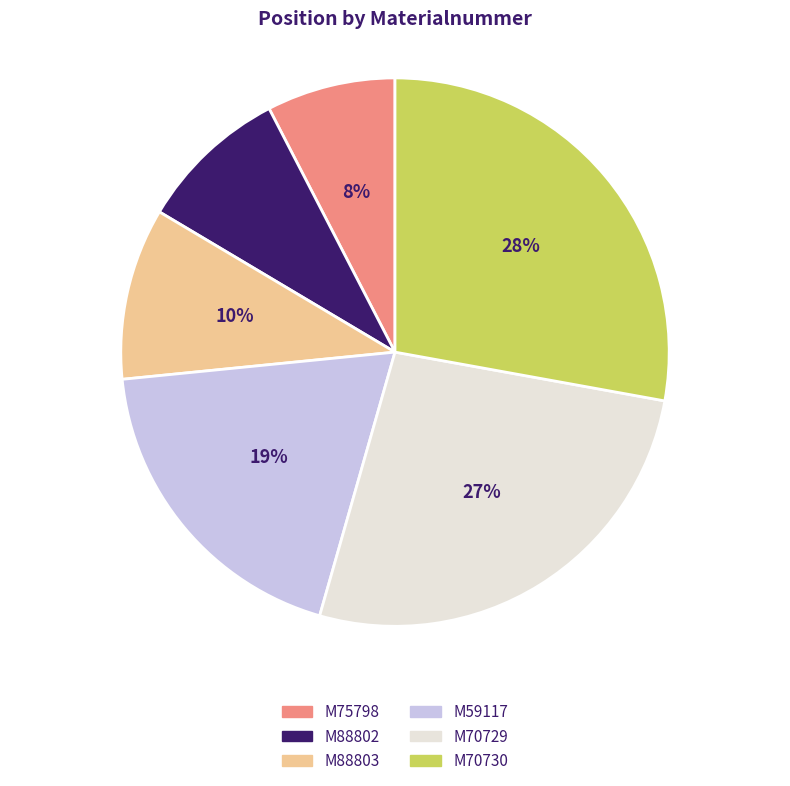

To the nearest percent, what portion does M70730 represent?

28%